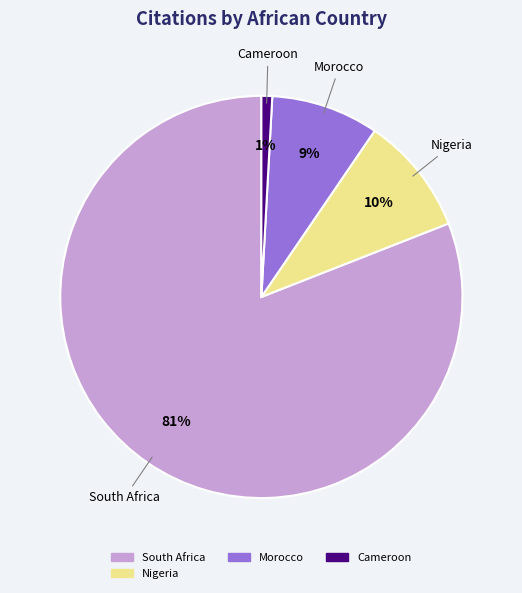

Which category has the smallest portion of the pie?

Cameroon